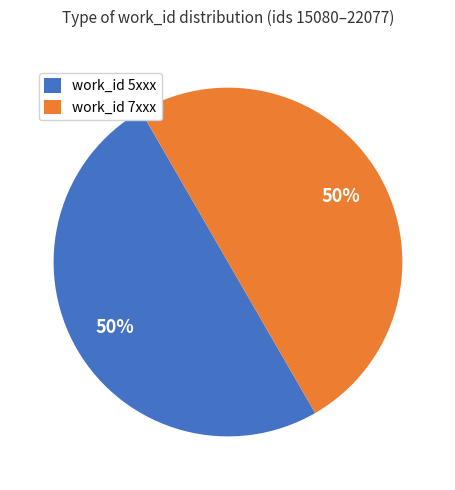

Combined, do work_id 7xxx and work_id 5xxx account for over 50%?

Yes